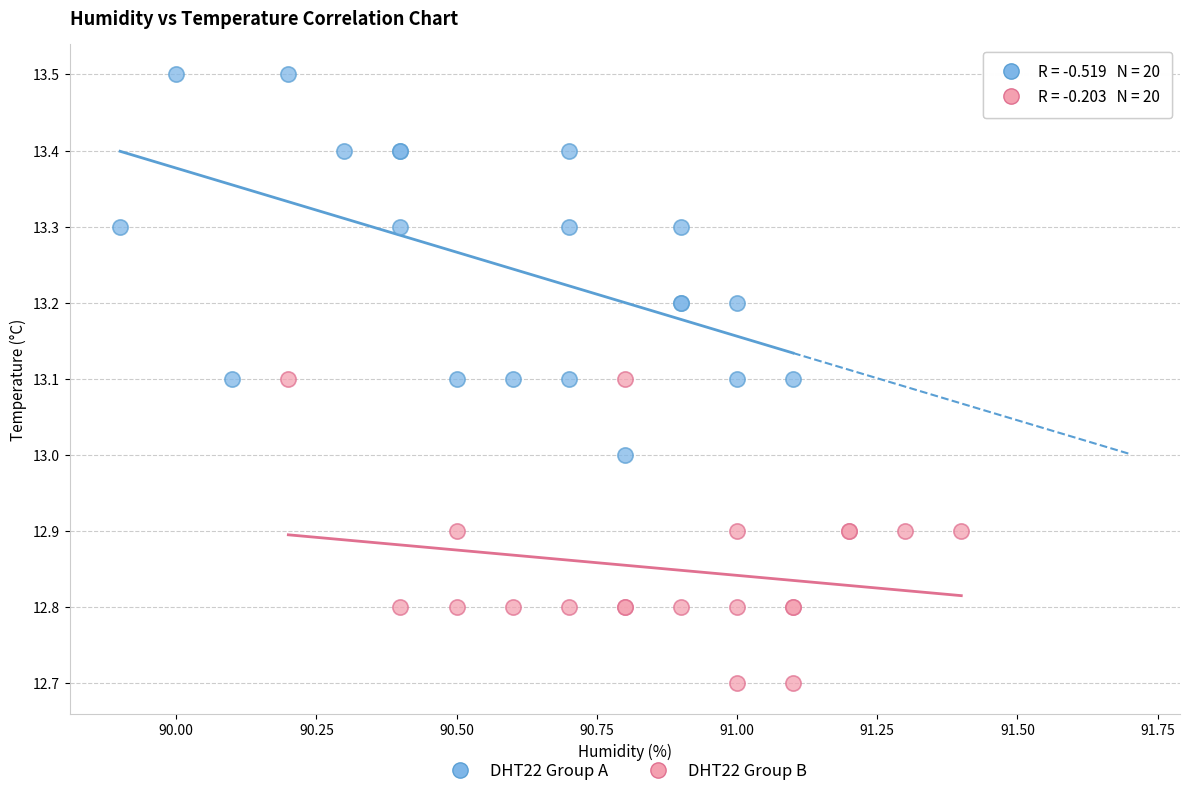

What are all the series names shown in the legend?

DHT22 Group A, DHT22 Group B